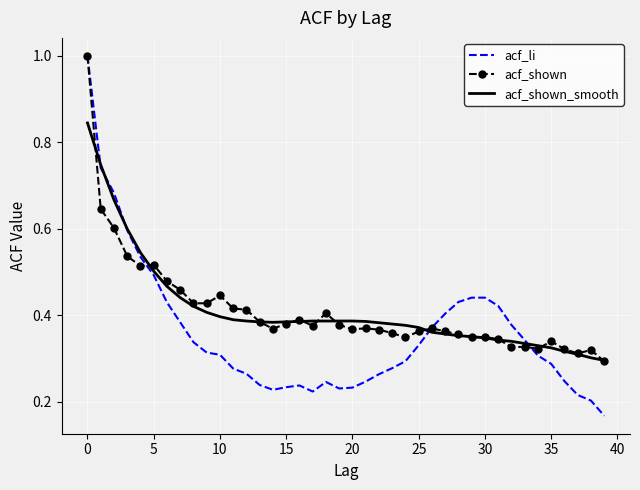

At how many categories does at least one series exceed 0?

40